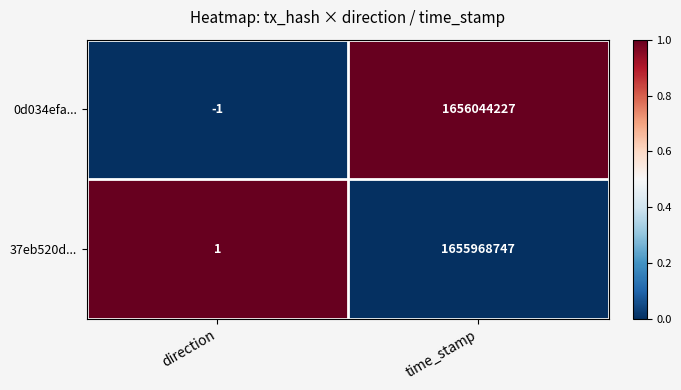

Which series has the widest spread of values?

0d034efa...